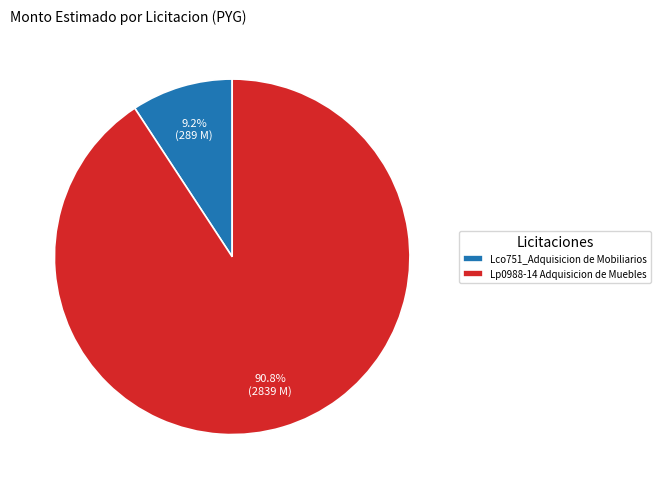

True or false: Lp0988-14 Adquisicion de Muebles accounts for 91% of the total.

True